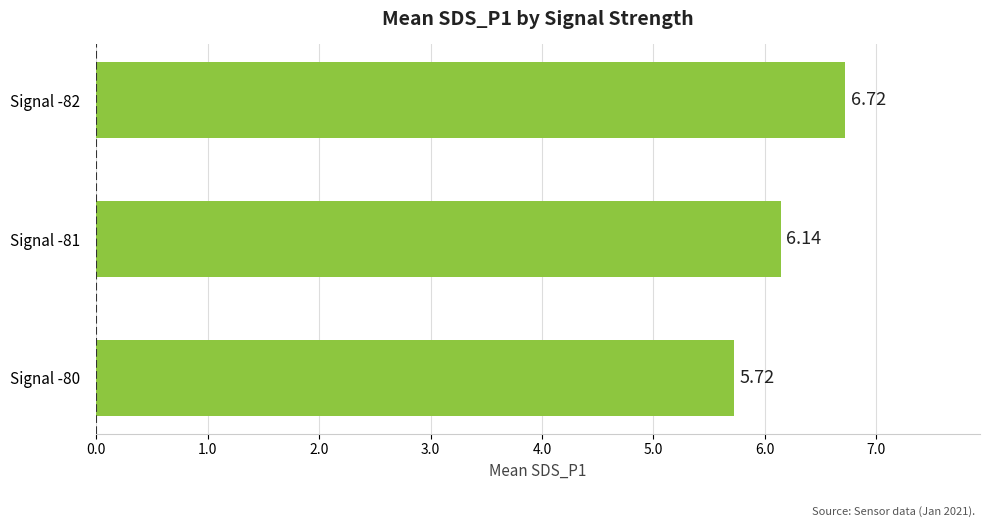

Rank the categories by value from highest to lowest.

Signal -82, Signal -81, Signal -80